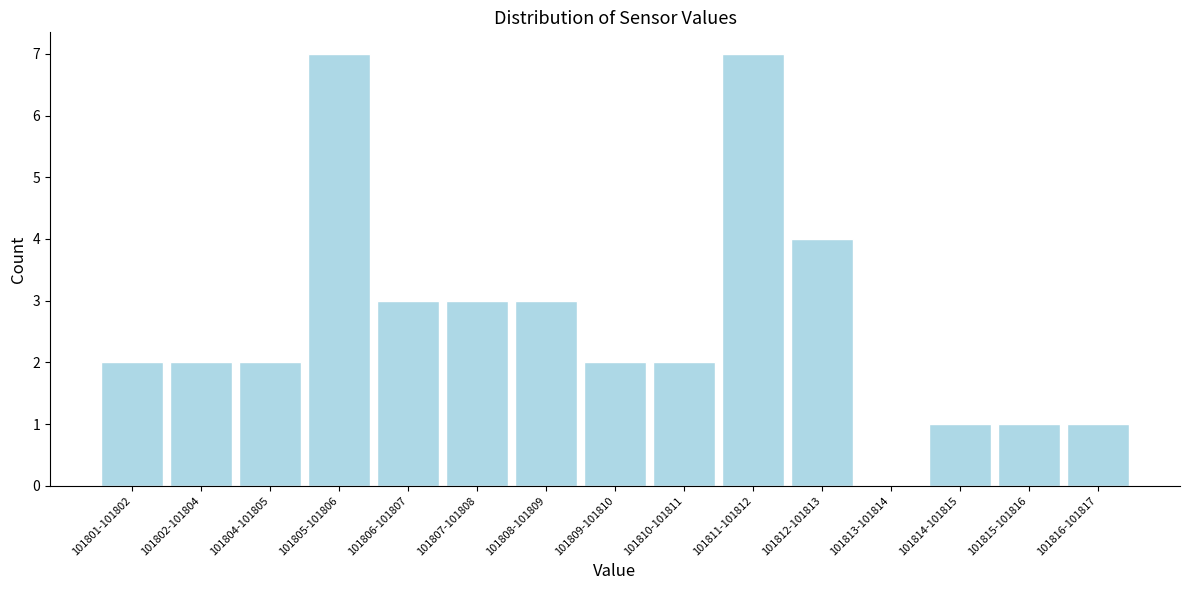

Reading left to right, list all the values displayed in this chart.

101801-101802=2	101802-101804=2	101804-101805=2	101805-101806=7	101806-101807=3	101807-101808=3	101808-101809=3	101809-101810=2	101810-101811=2	101811-101812=7	101812-101813=4	101813-101814=0	101814-101815=1	101815-101816=1	101816-101817=1